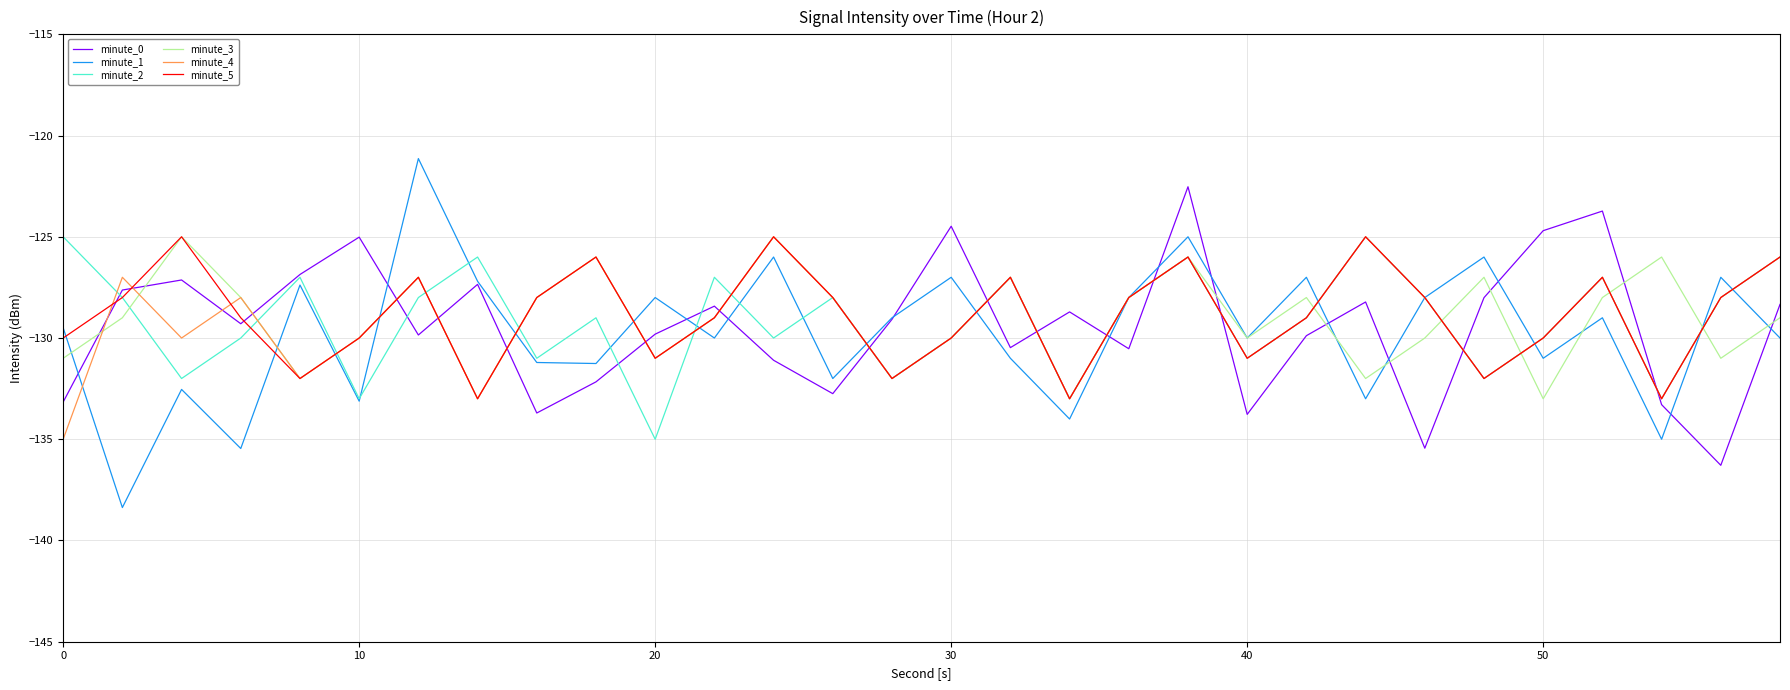

Count the minute_2 values in the range -131 to -127.

18